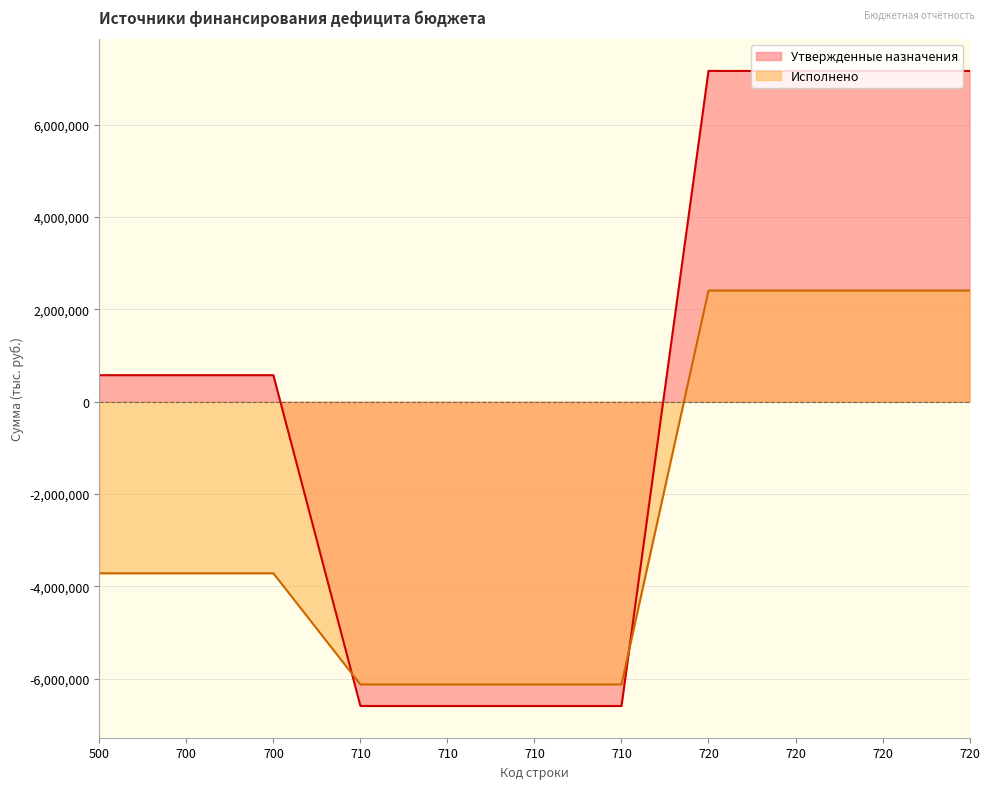

Is it true that Утвержденные назначения equals 574600.0 at 700?

True